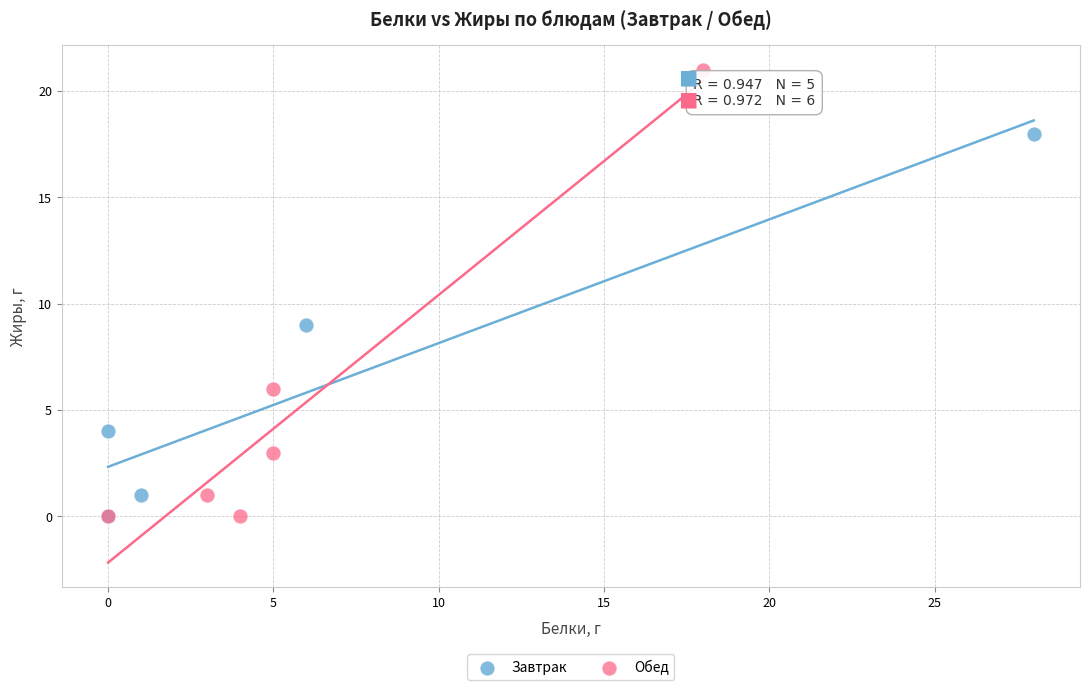

Which series contains the highest Y value?

Обед